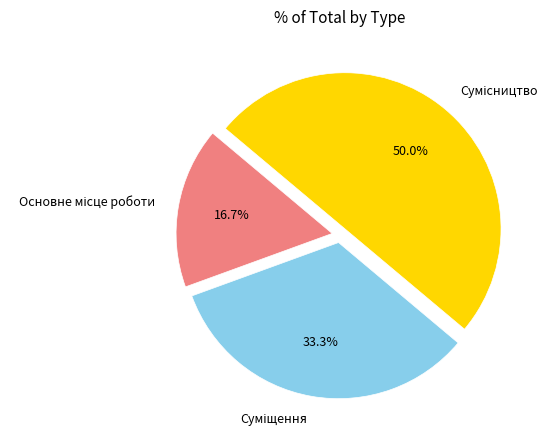

To the nearest percent, what is the combined percentage of Сумісництво and Основне місце роботи?

67%